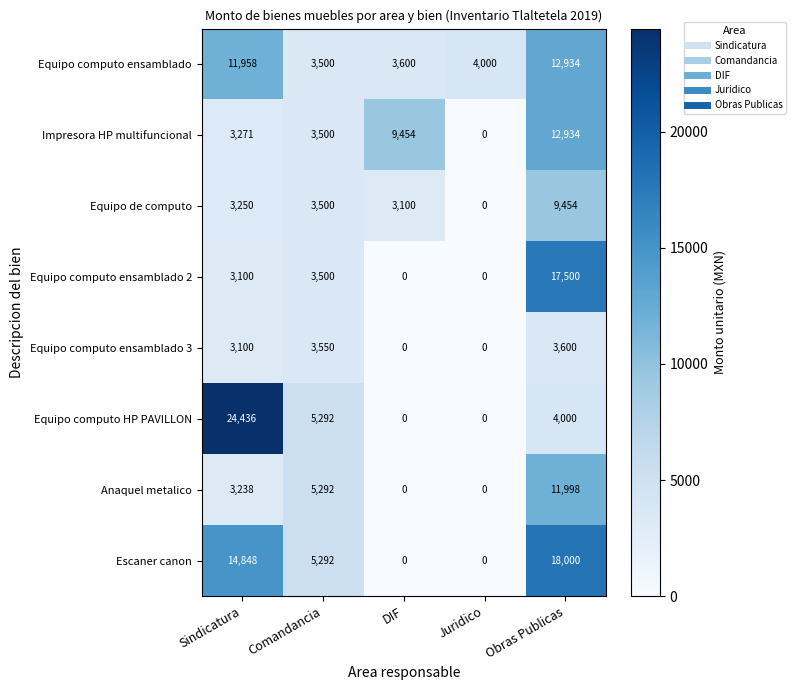

What is the highest value of the Equipo computo ensamblado series?

12934